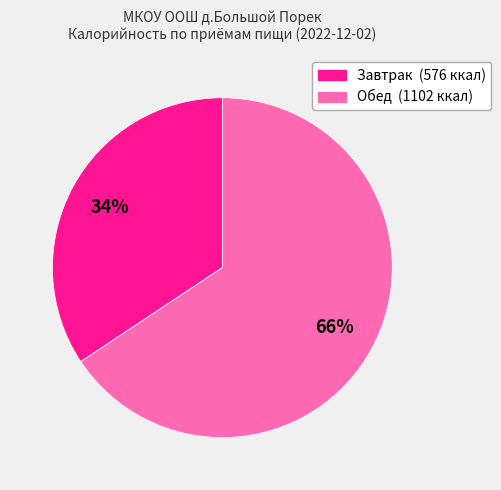

Count the number of slices in the pie.

2